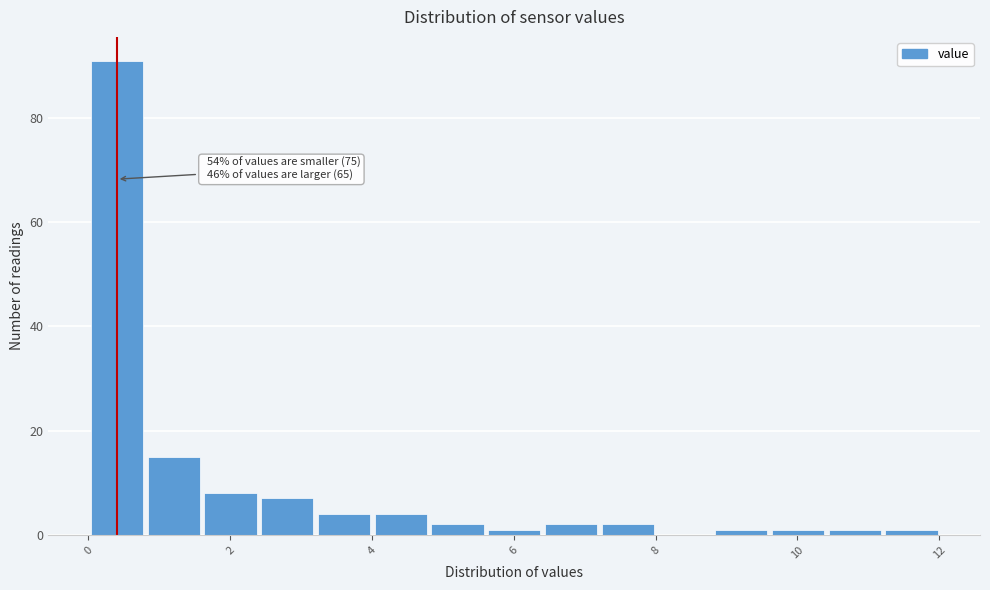

Over which range of the x-axis is the bar tallest?

0.0 to 0.8